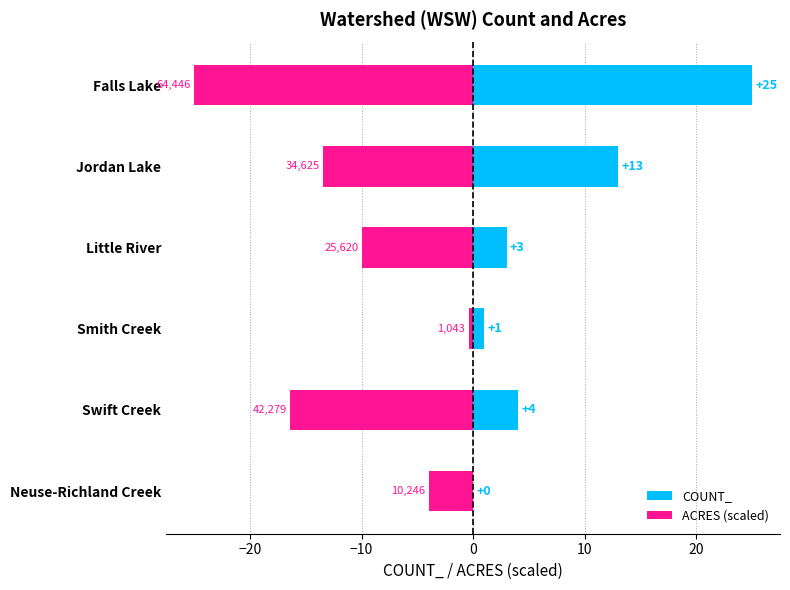

At Smith Creek, list the series in order from largest to smallest.

COUNT_, ACRES (scaled)